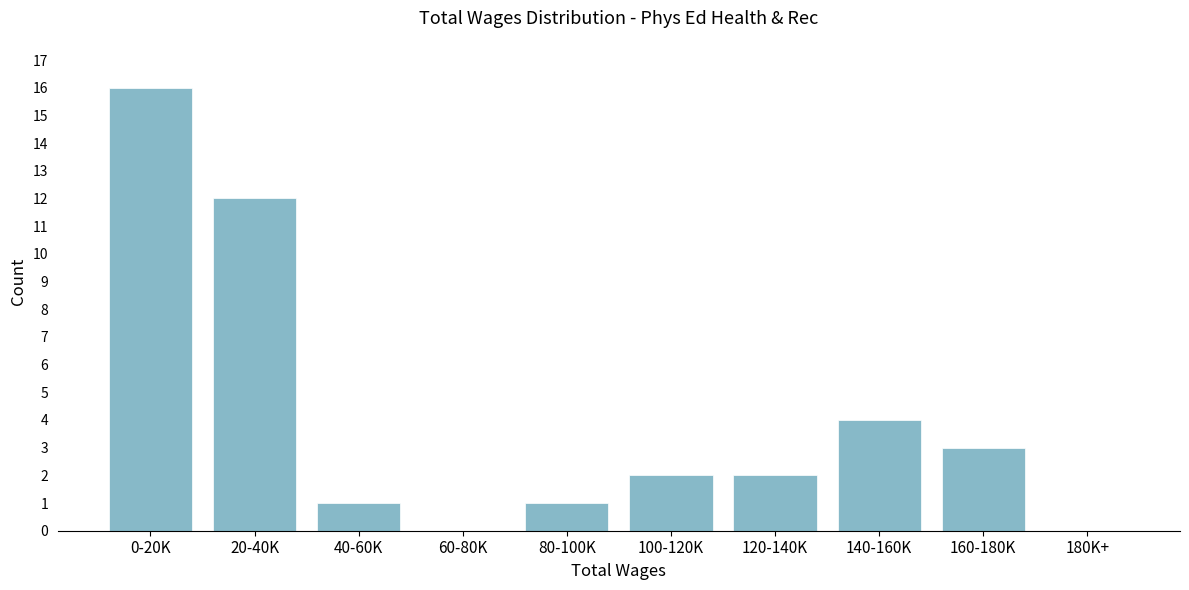

Reading right to left, list all the values displayed in this chart.

180K+=0	160-180K=3	140-160K=4	120-140K=2	100-120K=2	80-100K=1	60-80K=0	40-60K=1	20-40K=12	0-20K=16